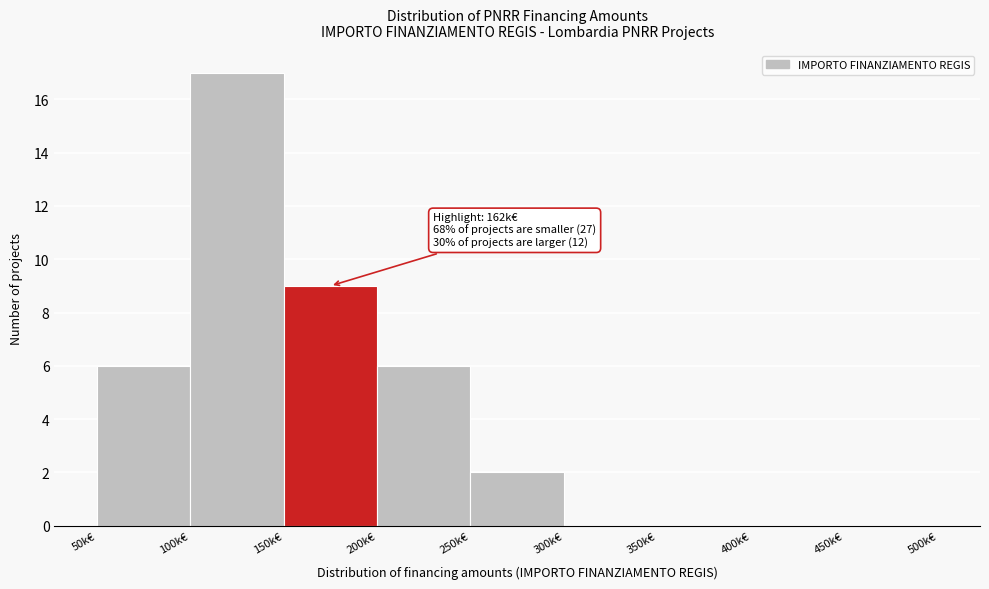

Reading right to left, list all the values displayed in this chart.

450k€=0	400k€=0	350k€=0	300k€=0	250k€=2	200k€=6	150k€=9	100k€=17	50k€=6